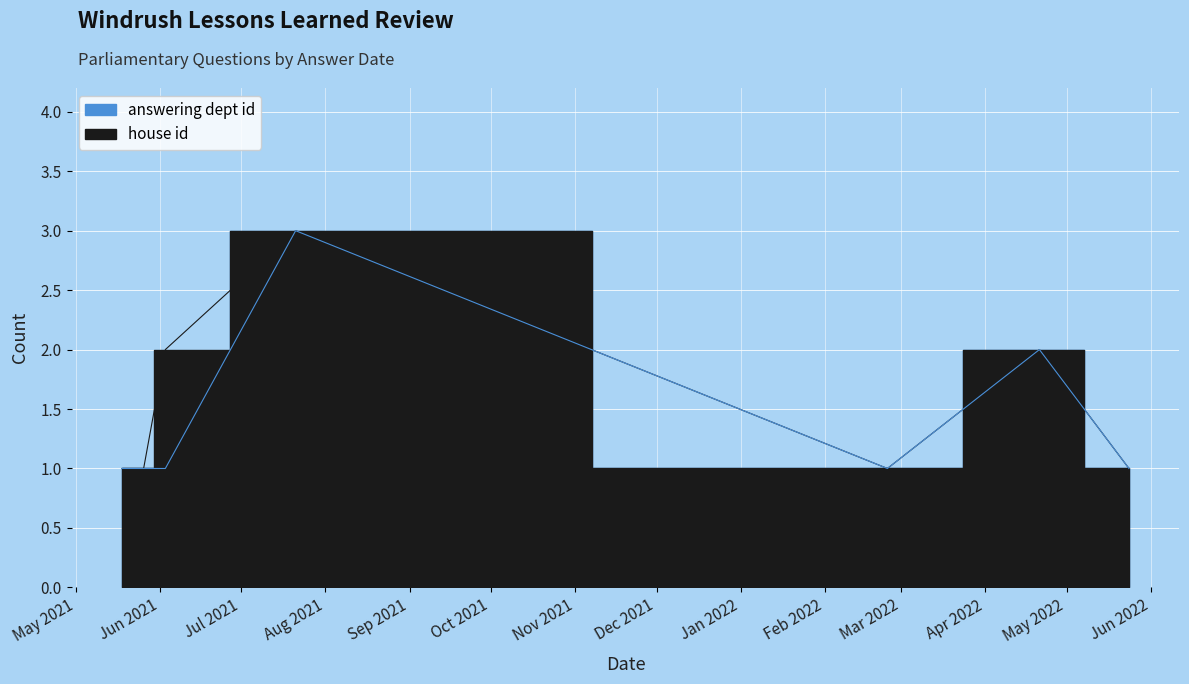

How many lines are shown in the chart?

2